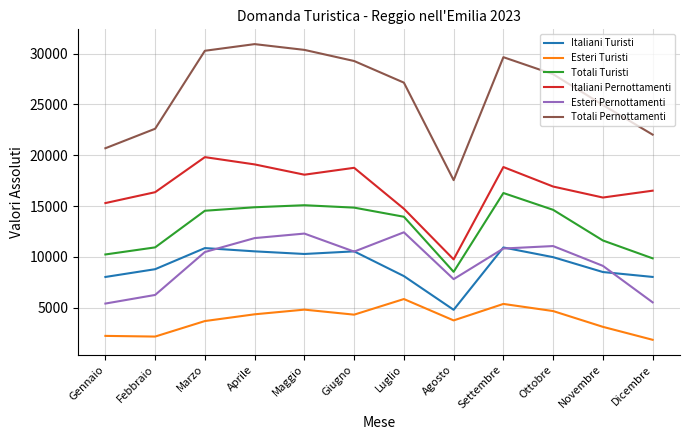

List the series in order of their peak value, highest first.

Totali Pernottamenti, Italiani Pernottamenti, Totali Turisti, Esteri Pernottamenti, Italiani Turisti, Esteri Turisti